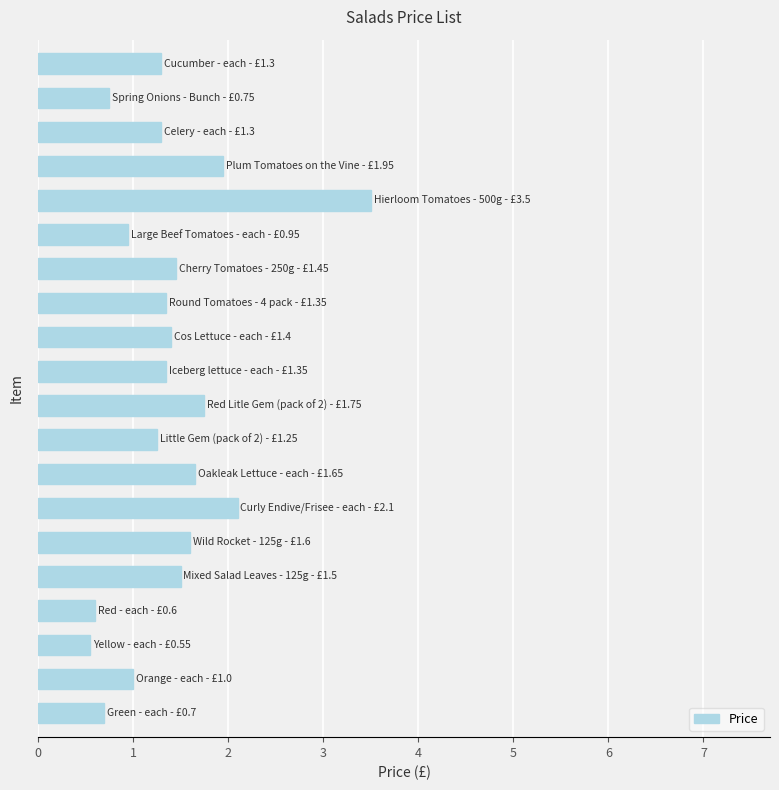

What is the difference between the maximum and second lowest values?

2.9